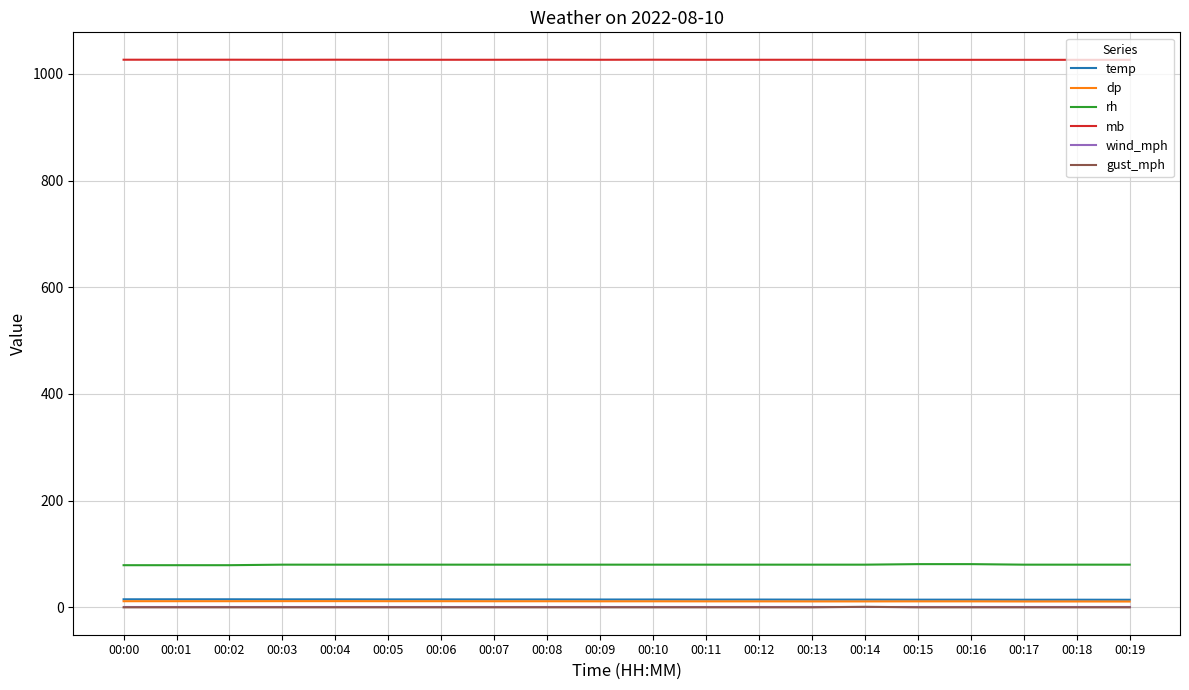

How many values in the rh series are below 80?

3